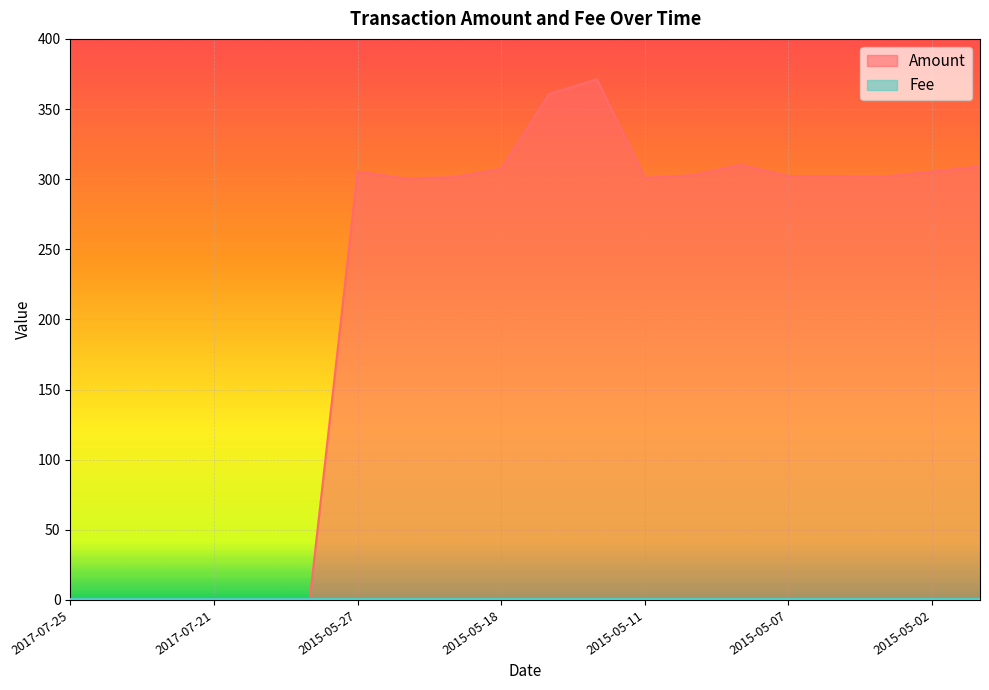

How many points are lower than both their immediate neighbors (excluding endpoints)?

4